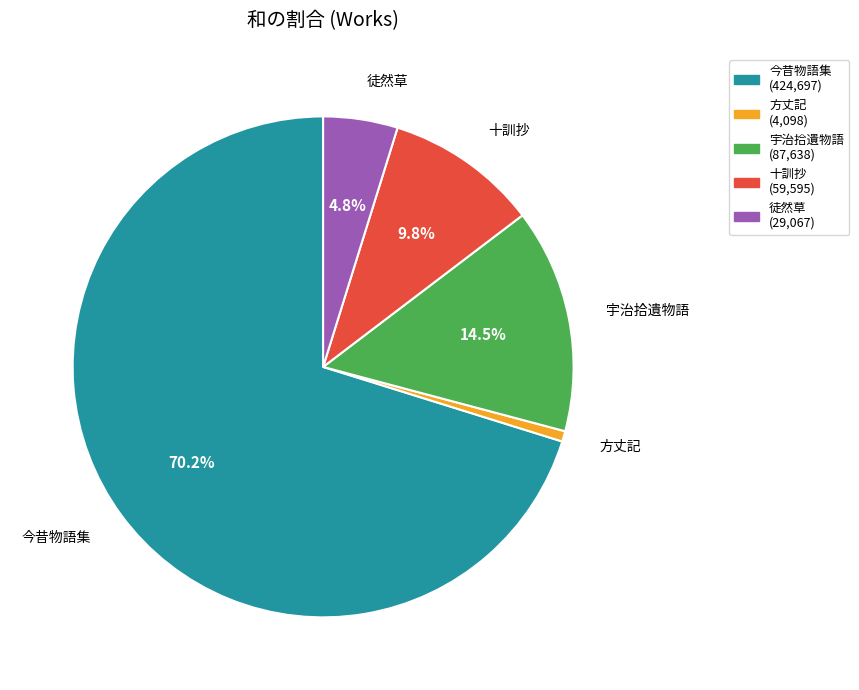

Rank the categories by value from lowest to highest.

方丈記, 徒然草, 十訓抄, 宇治拾遺物語, 今昔物語集